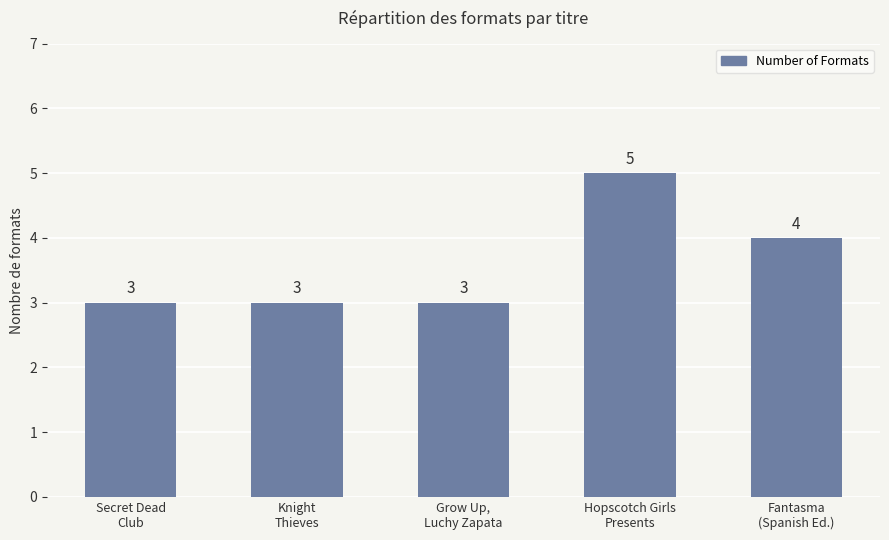

What is the sum of all values?

18